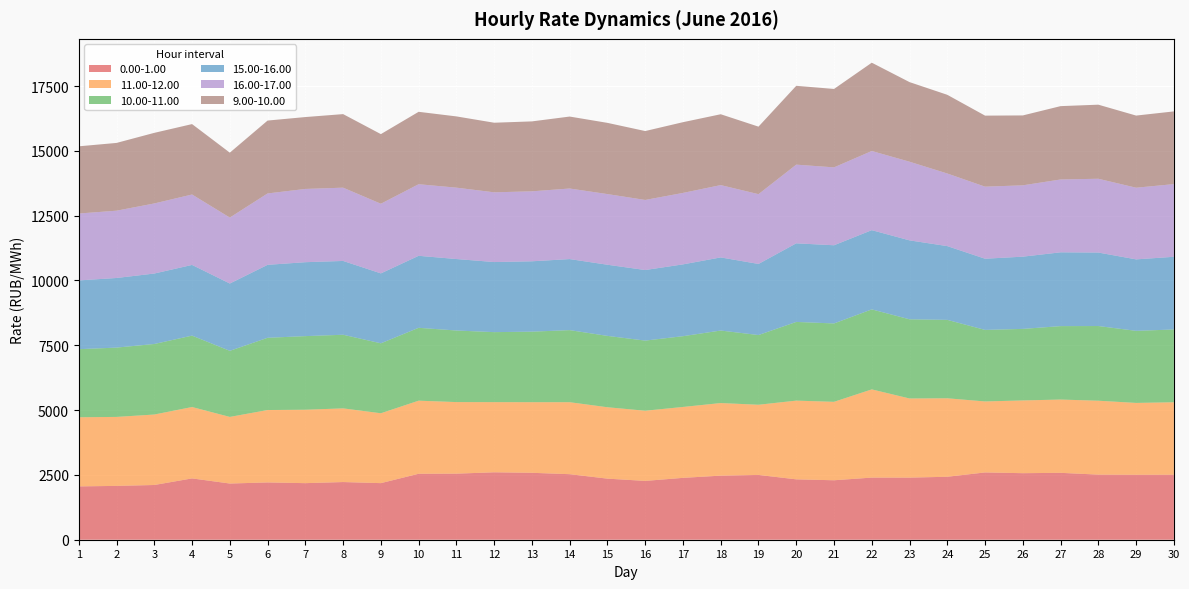

Reading left to right, transcribe all the data shown in this chart.

0.00-1.00: 2057.4	2076.5	2111.3	2365.7	2168.0	2210.2	2182.4	2224.9	2183.2	2544.2	2548.8	2601.3	2581.7	2528.1	2356.3	2269.4	2386.5	2472.1	2499.6	2329.1	2293.9	2396.6	2395.4	2428.9	2595.8	2567.0	2580.3	2511.2	2505.2	2507.7
11.00-12.00: 2666.8	2660.7	2718.3	2753.2	2569.3	2792.7	2832.0	2841.7	2695.4	2819.3	2760.7	2706.2	2723.8	2776.8	2754.0	2706.2	2734.8	2800.0	2706.9	3036.7	3025.6	3402.7	3052.9	3027.1	2738.4	2806.0	2827.1	2851.0	2772.0	2795.2
10.00-11.00: 2625.6	2674.2	2721.1	2754.5	2549.5	2786.7	2839.7	2840.4	2698.4	2811.2	2761.1	2700.3	2720.9	2780.7	2752.3	2705.7	2730.4	2797.1	2689.5	3036.0	3023.4	3086.3	3054.7	3025.2	2759.5	2759.7	2832.5	2881.1	2780.6	2807.3
15.00-16.00: 2653.4	2685.5	2717.9	2727.4	2596.4	2814.4	2852.1	2847.2	2697.5	2777.6	2757.5	2703.8	2714.4	2740.7	2745.2	2722.8	2769.9	2821.0	2742.3	3032.1	3016.5	3056.5	3045.2	2845.3	2746.2	2786.7	2847.0	2834.8	2757.0	2804.3
16.00-17.00: 2580.1	2595.7	2703.1	2716.4	2543.9	2753.8	2825.4	2826.6	2686.4	2761.3	2753.1	2689.8	2698.9	2721.8	2725.4	2702.7	2756.3	2789.7	2692.0	3035.2	3004.2	3053.2	3033.7	2800.6	2779.2	2751.7	2809.9	2846.3	2764.0	2803.6
9.00-10.00: 2592.9	2614.4	2723.6	2716.3	2503.9	2811.4	2773.4	2837.4	2685.8	2793.4	2748.6	2684.8	2697.8	2776.0	2747.4	2658.0	2728.8	2733.4	2604.5	3041.2	3025.2	3406.5	3070.7	3035.9	2740.6	2696.6	2829.4	2857.5	2783.1	2804.5